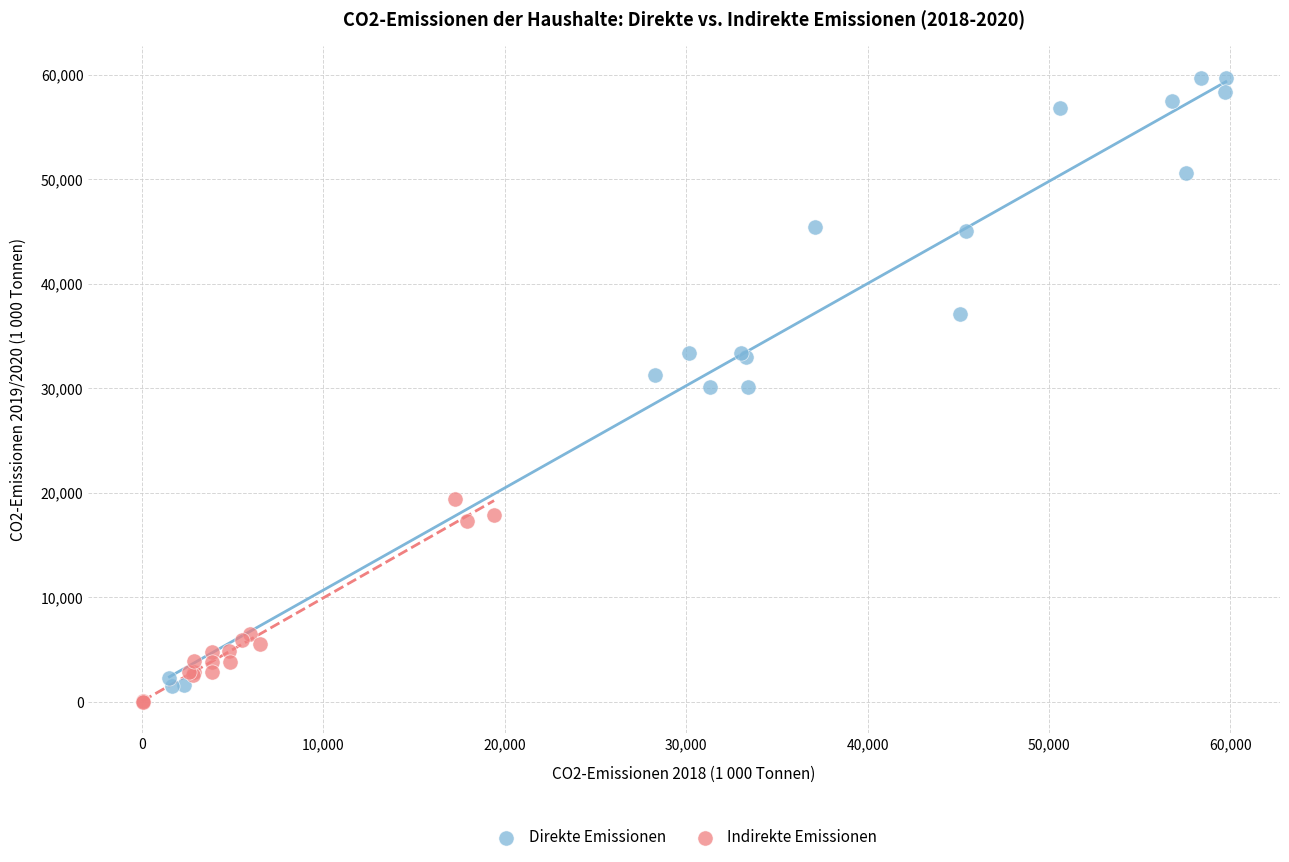

Which series has the largest Y range (max minus min)?

Direkte Emissionen